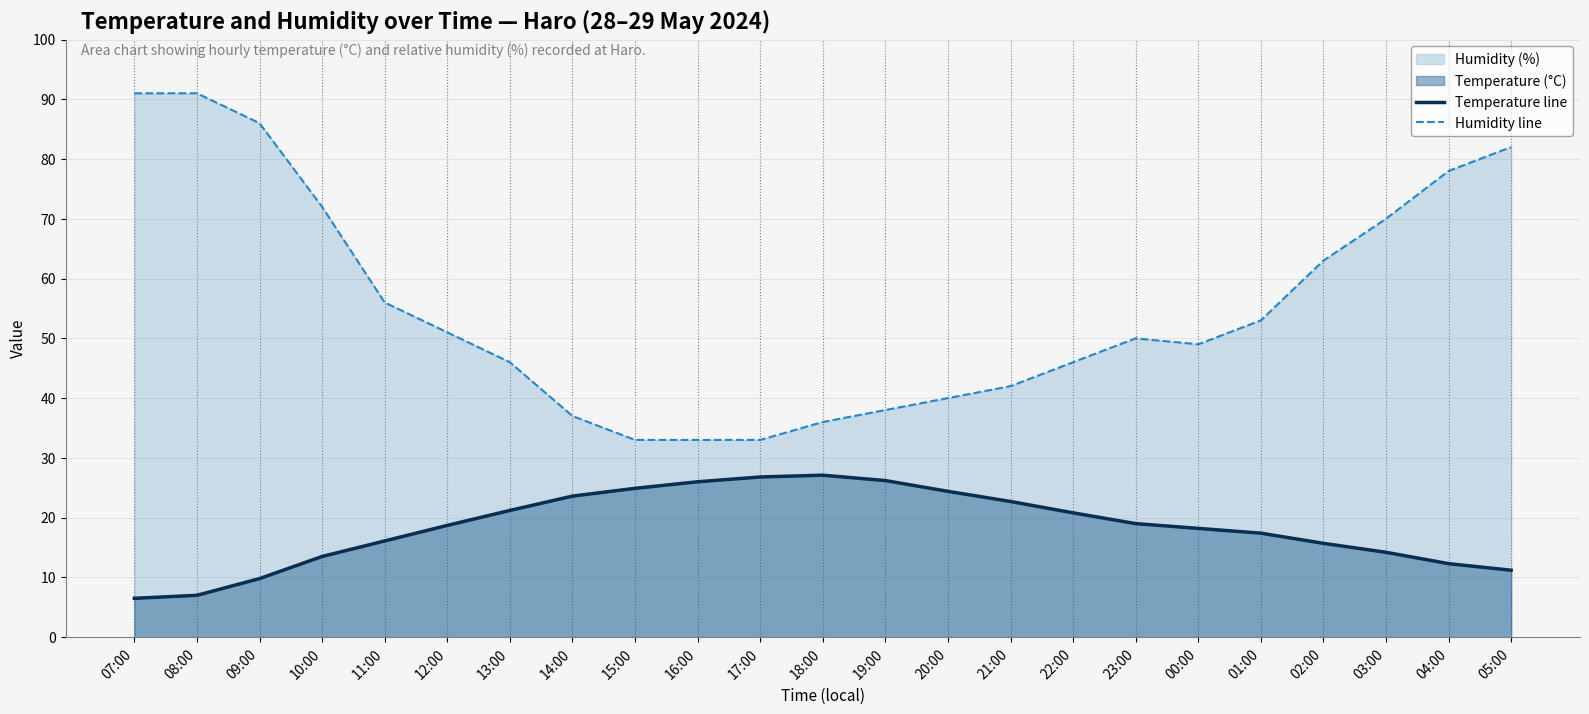

Where is the first local minimum for Humidity line?

00:00